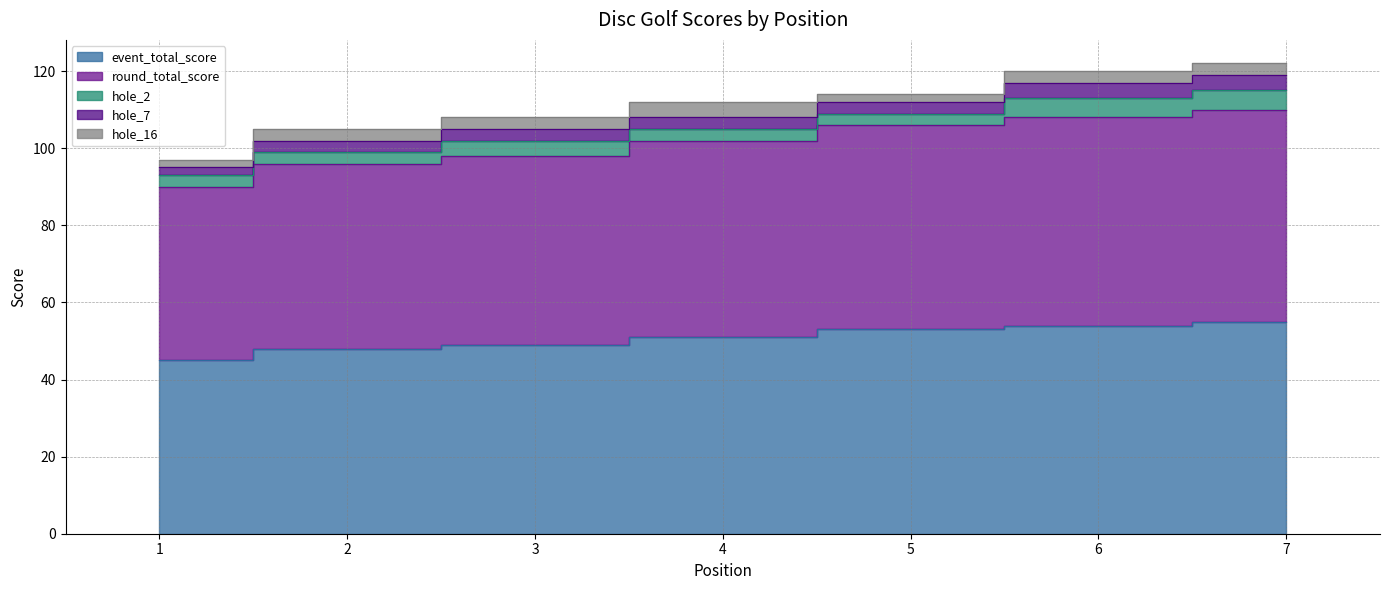

What is the greatest value displayed?

55